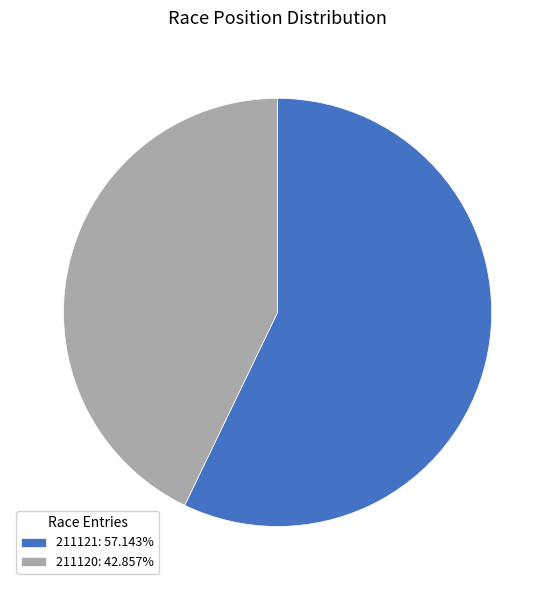

Count the number of slices in the pie.

2